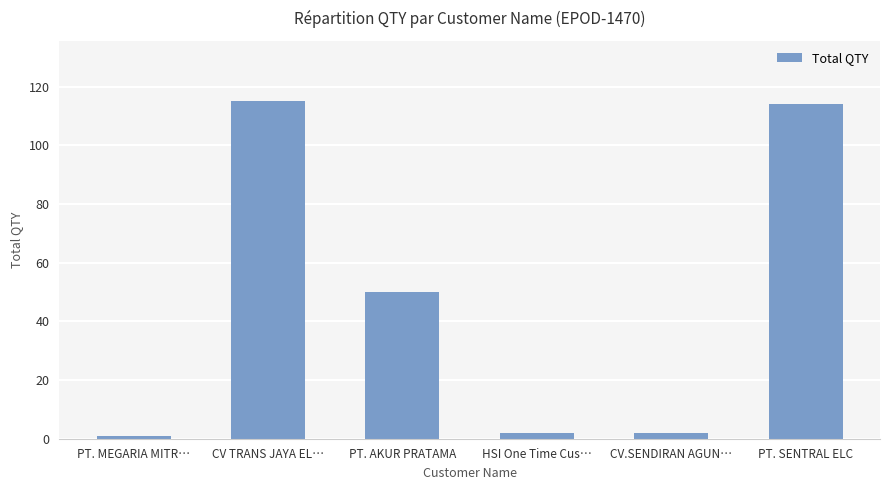

What is the maximum value shown in the chart?

115